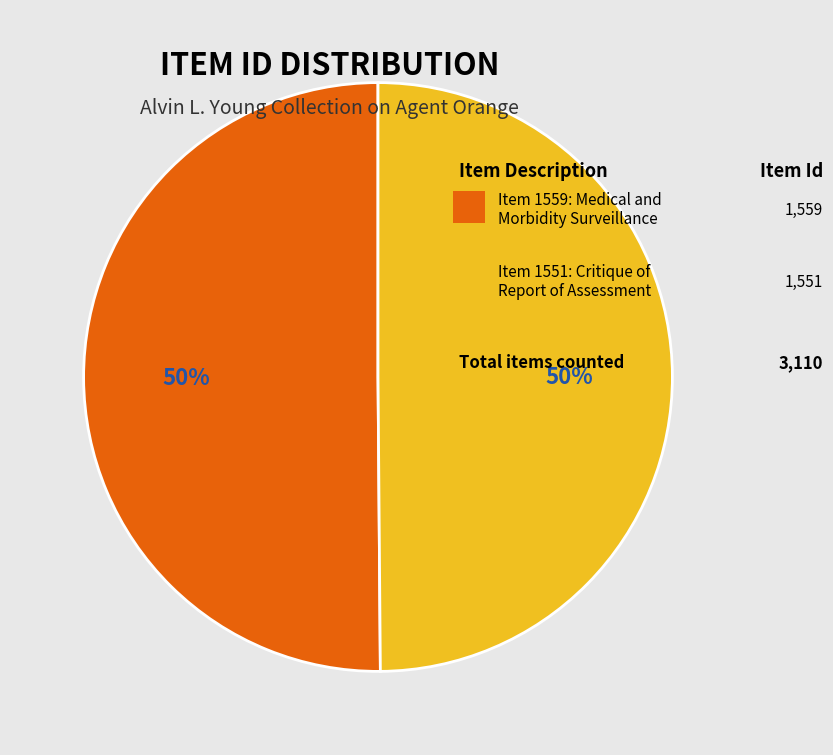

To the nearest percent, what is the average slice percentage?

50%